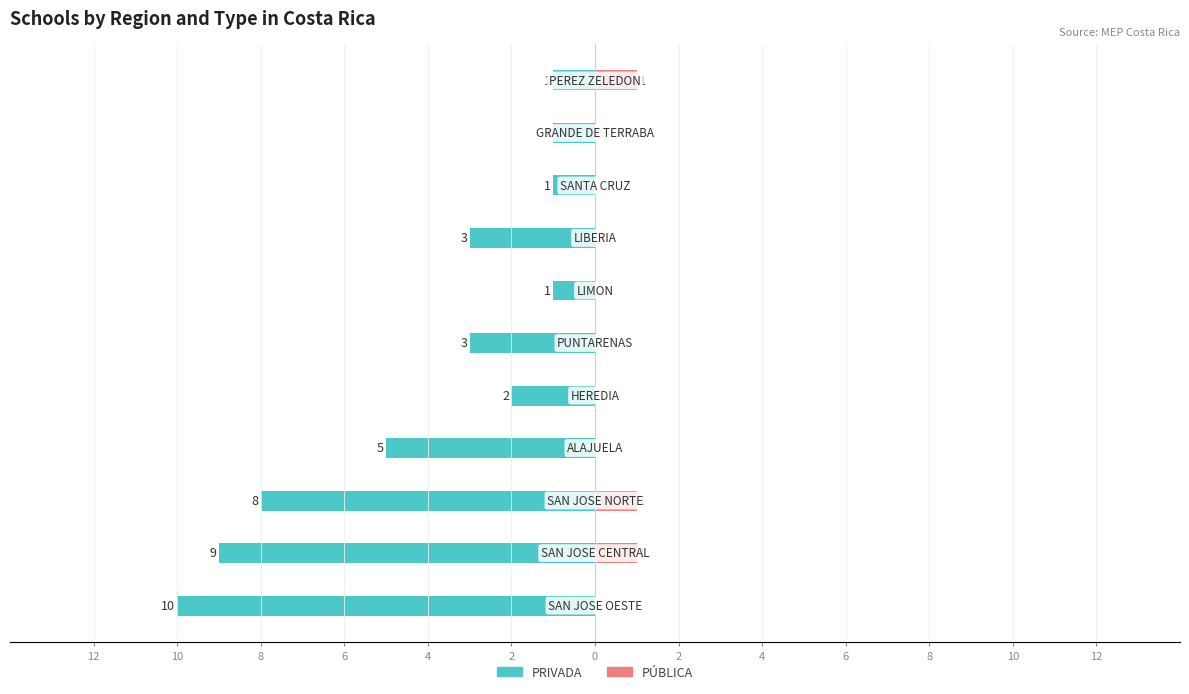

Reading left to right, transcribe all the data shown in this chart.

PRIVADA: 12=-10	10=-9	8=-8	6=-5	4=-2	2=-3	0=-1	2=-3	4=-1	6=-1	8=-1
PÚBLICA: 12=0	10=1	8=1	6=0	4=0	2=0	0=0	2=0	4=0	6=0	8=1